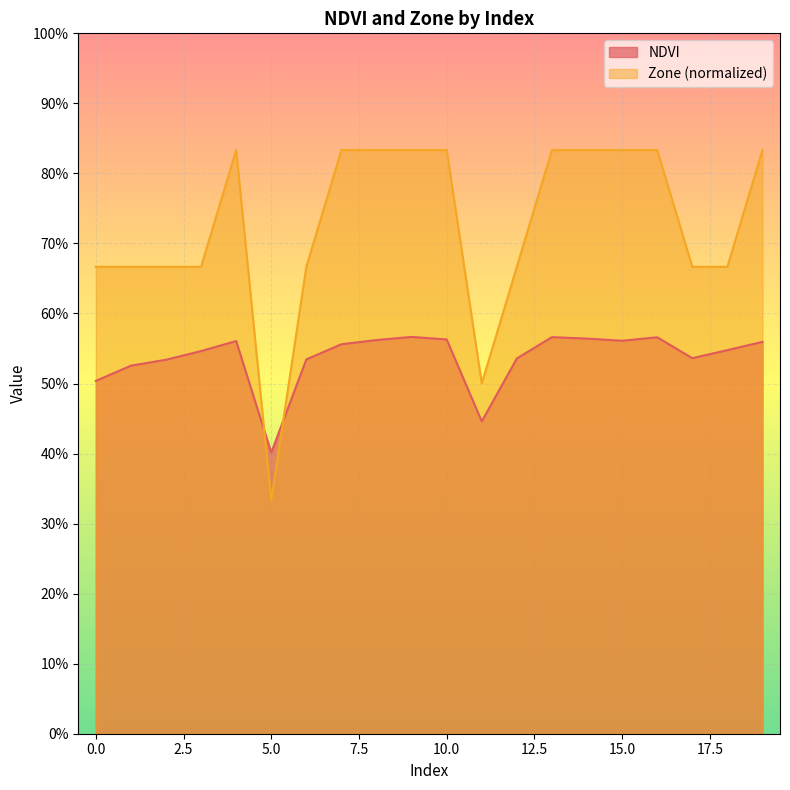

What is the difference between the second highest and minimum values in the NDVI series?

0.2